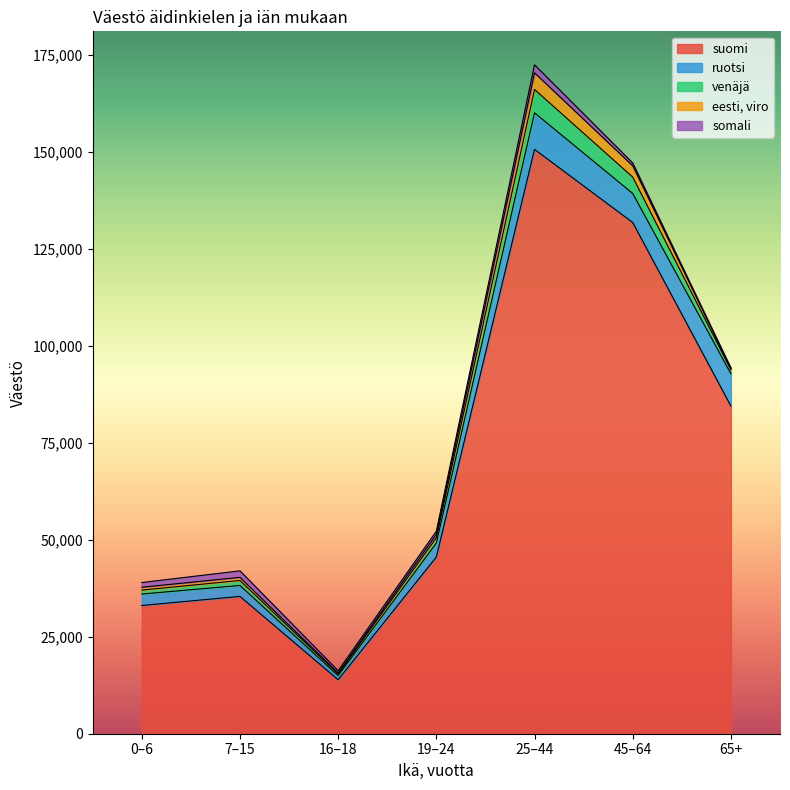

Is it true that suomi equals 9989 at 0–6?

False